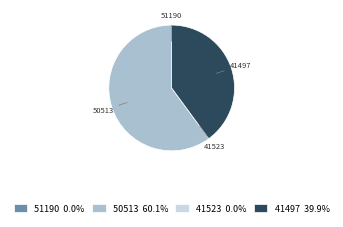

Is it true that 50513 is 52% of the pie?

False